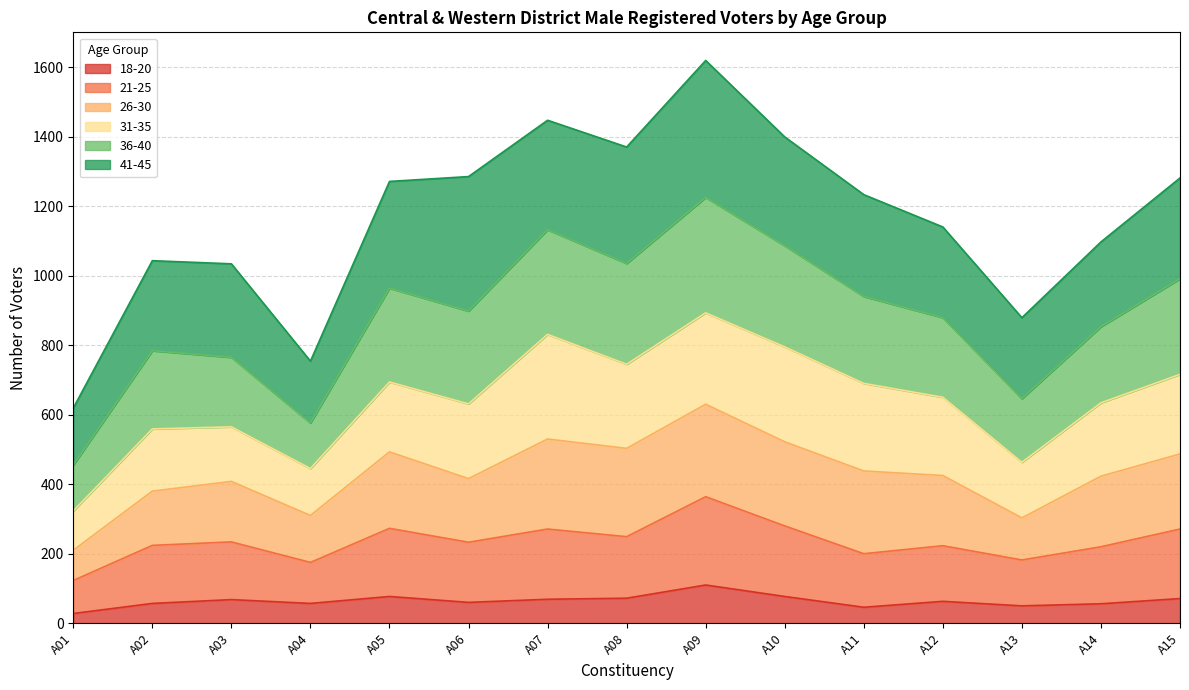

What are all the series names shown in the legend?

18-20, 21-25, 26-30, 31-35, 36-40, 41-45